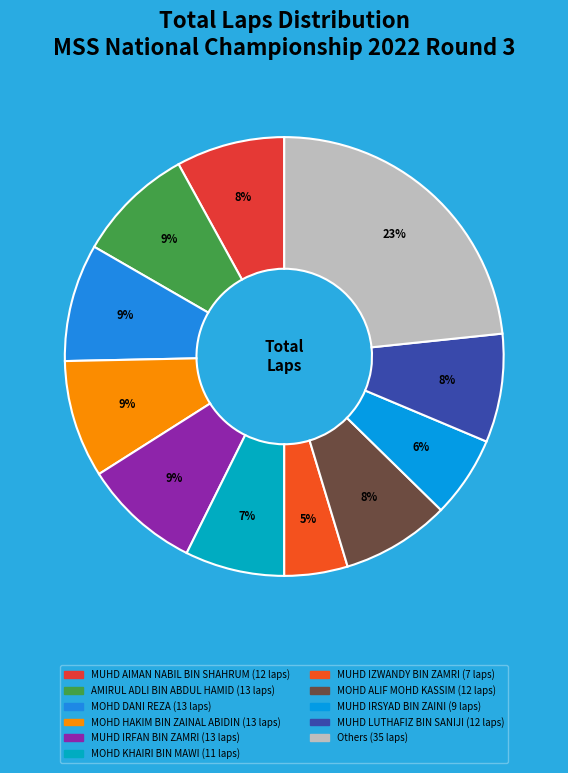

Count the number of slices in the pie.

11